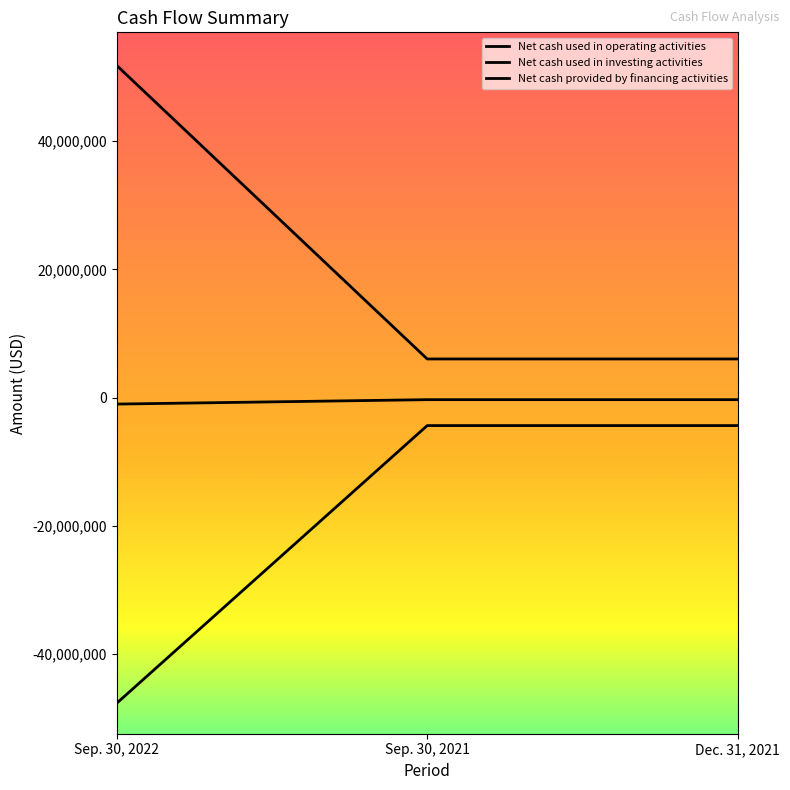

Between Dec. 31, 2021 and Sep. 30, 2022, which is larger?

Sep. 30, 2022